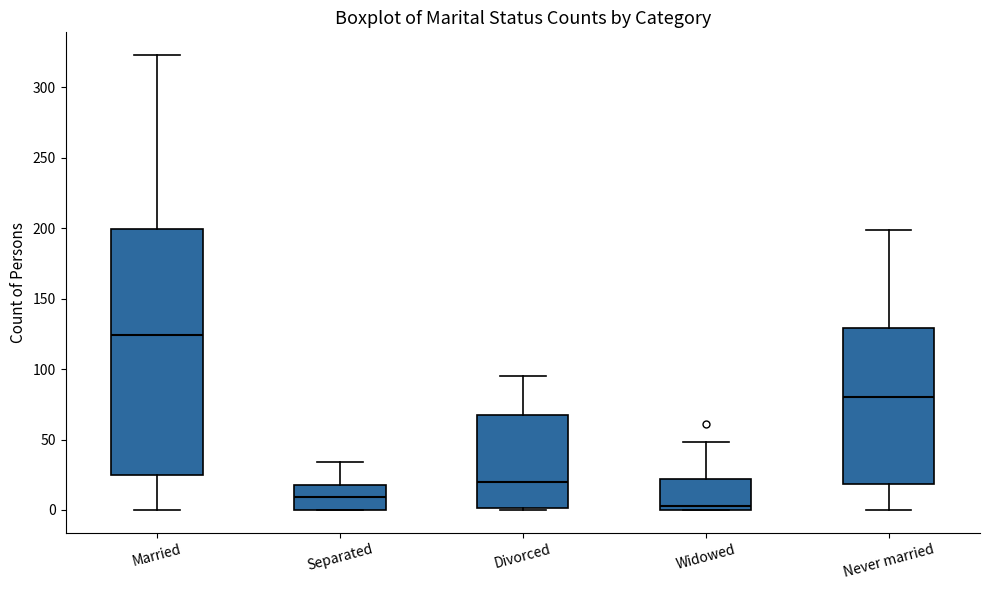

Reading left to right, transcribe this box plot: for each box, give where its median line is, the range the box spans, and where its two whiskers end, as read against the y-axis. The values are not printed on the chart, so give them approximately, as read against the axis.

Married: median 125, box 25 to 200, whiskers 0 to 325
Separated: median 10, box 0 to 20, whiskers 0 to 35
Divorced: median 20, box 0 to 65, whiskers 0 to 95
Widowed: median 5, box 0 to 20, whiskers 0 to 50
Never married: median 80, box 20 to 130, whiskers 0 to 200